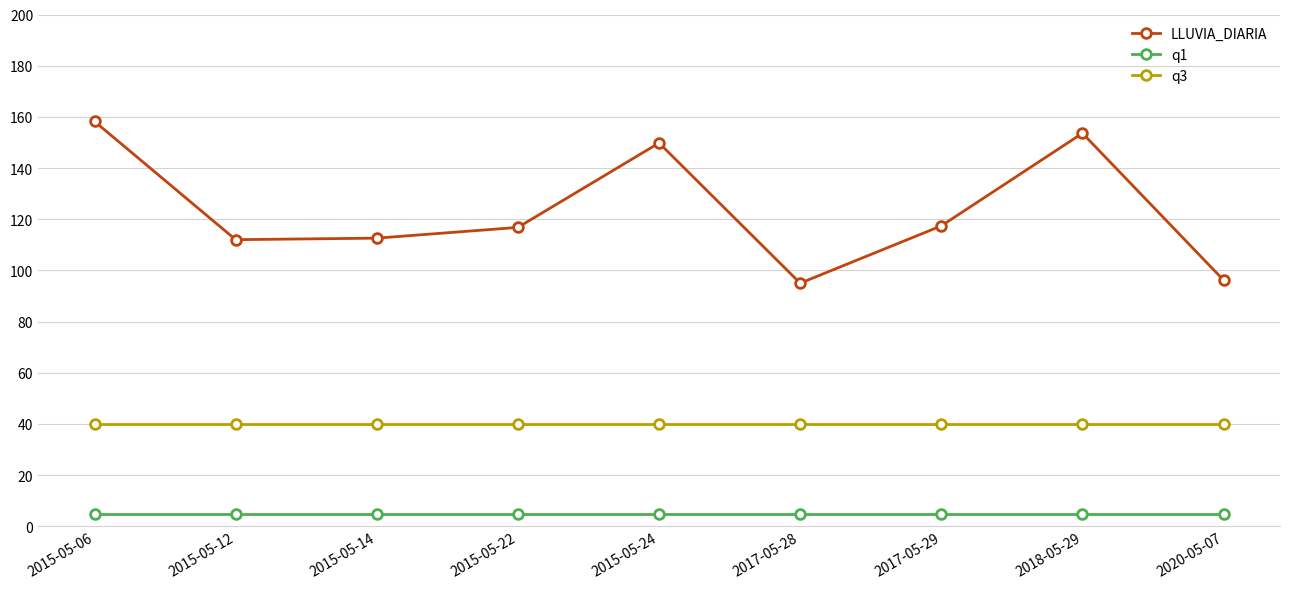

True or false: LLUVIA_DIARIA has more than 0 interior local peaks.

True